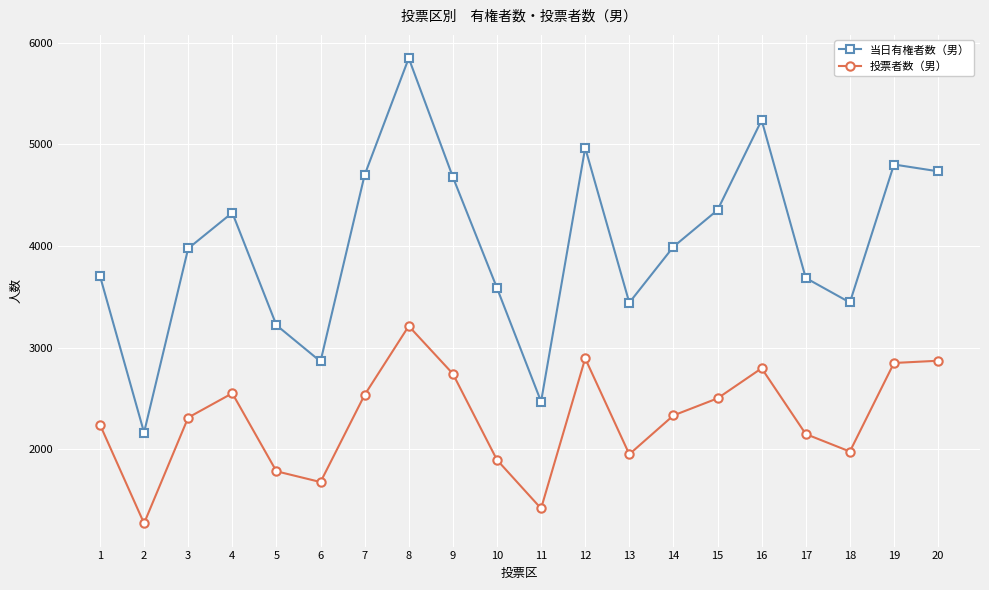

What is the total value across all series at 18?

5422